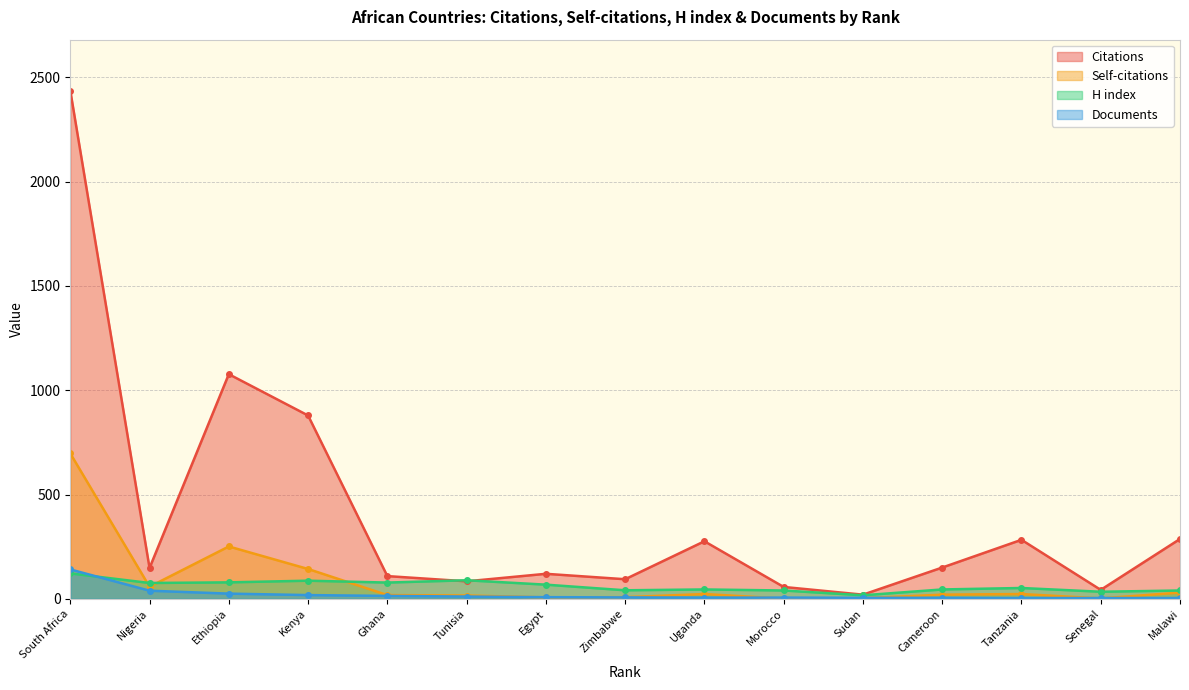

At which label does Self-citations first exceed 20?

South Africa